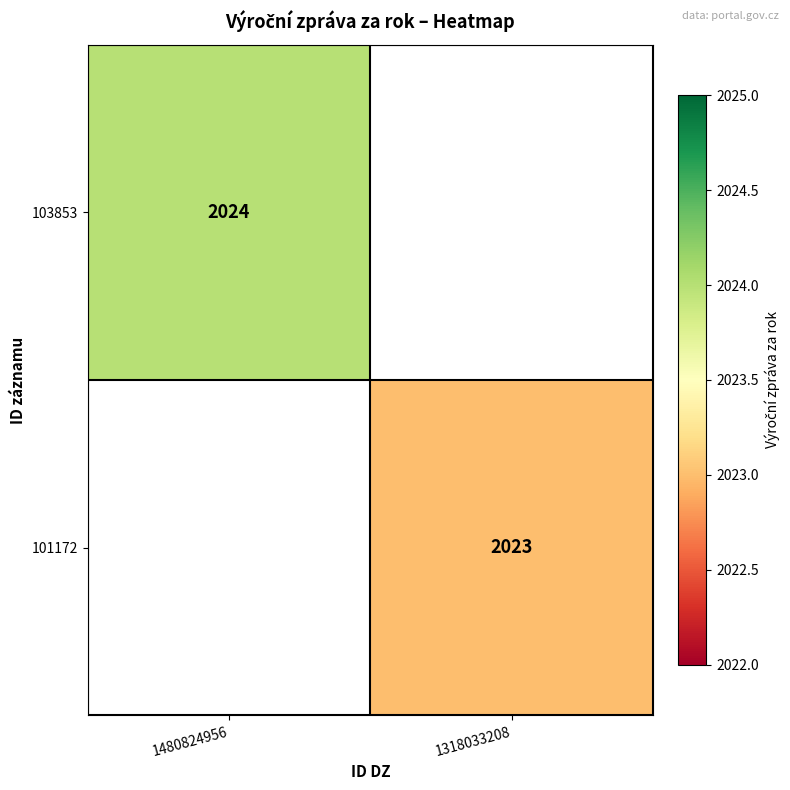

The 101172 series shows 3053 at 1318033208. True or false?

False